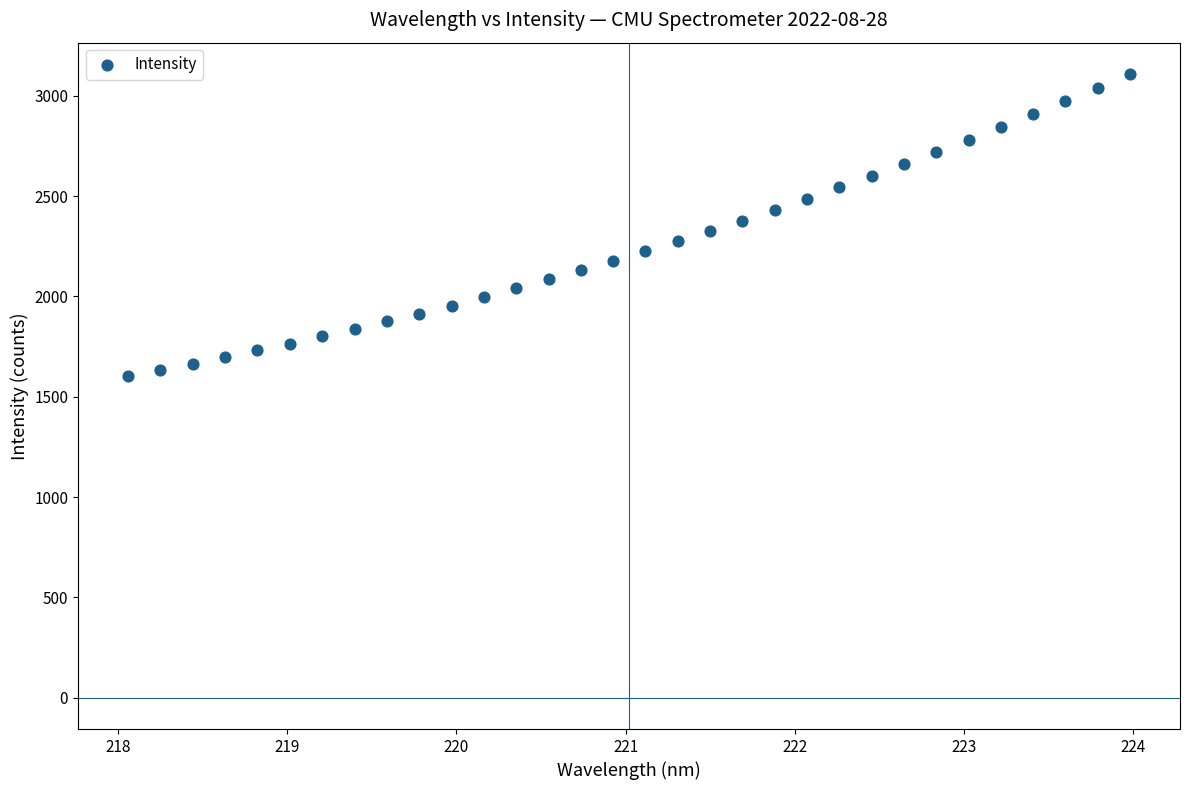

What is the range of X values (max minus min)?

5.9